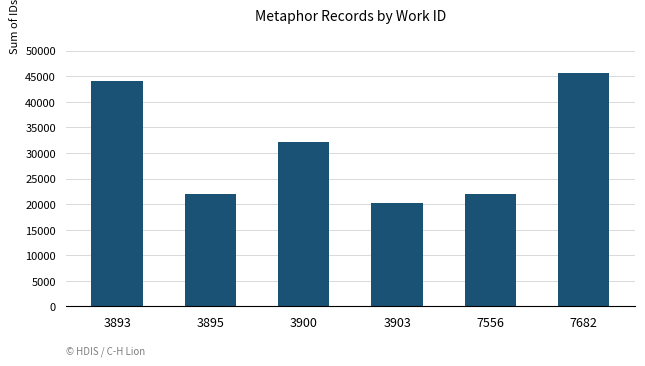

What is the value of the 3rd bar from the left?

32072